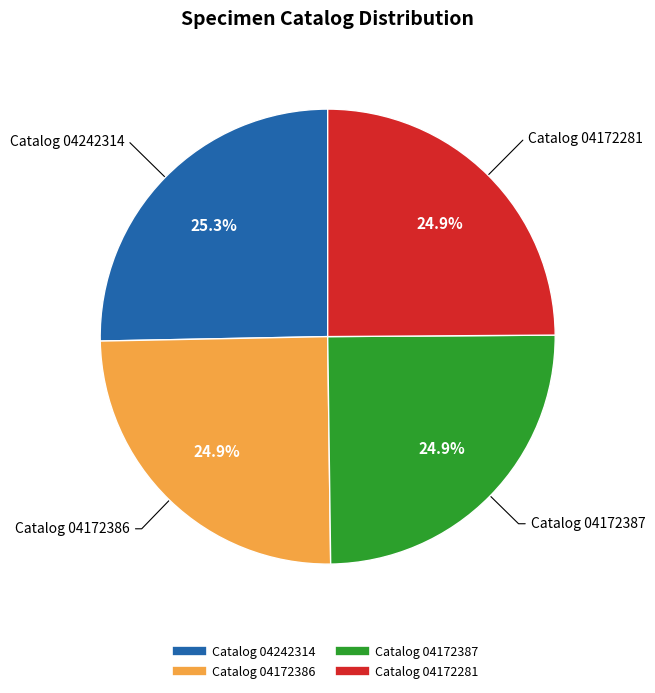

Does any single category account for the majority?

No